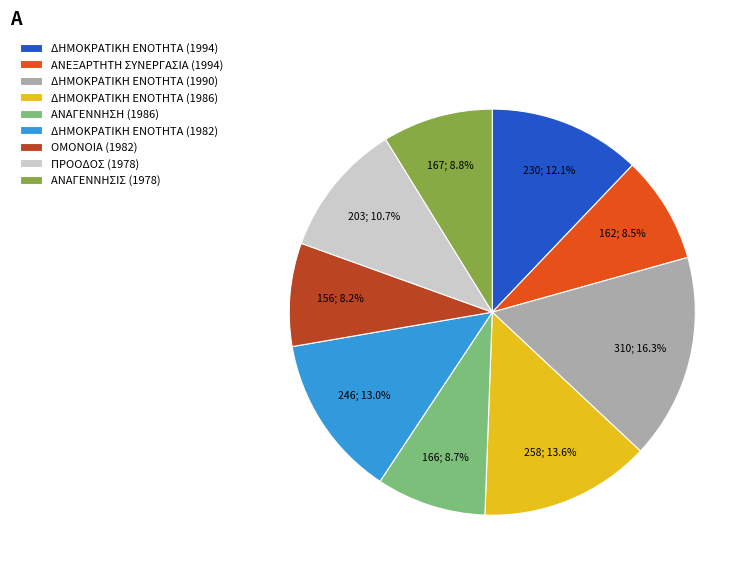

Approximately how many times larger is the value at ΑΝΑΓΕΝΝΗΣΗ (1986) compared to ΔΗΜΟΚΡΑΤΙΚΗ ΕΝΟΤΗΤΑ (1994)?

0.7